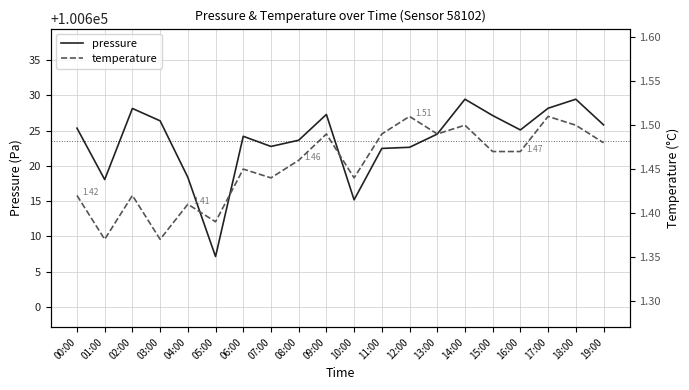

True or false: temperature has a value of 2.4 at 11:00.

False